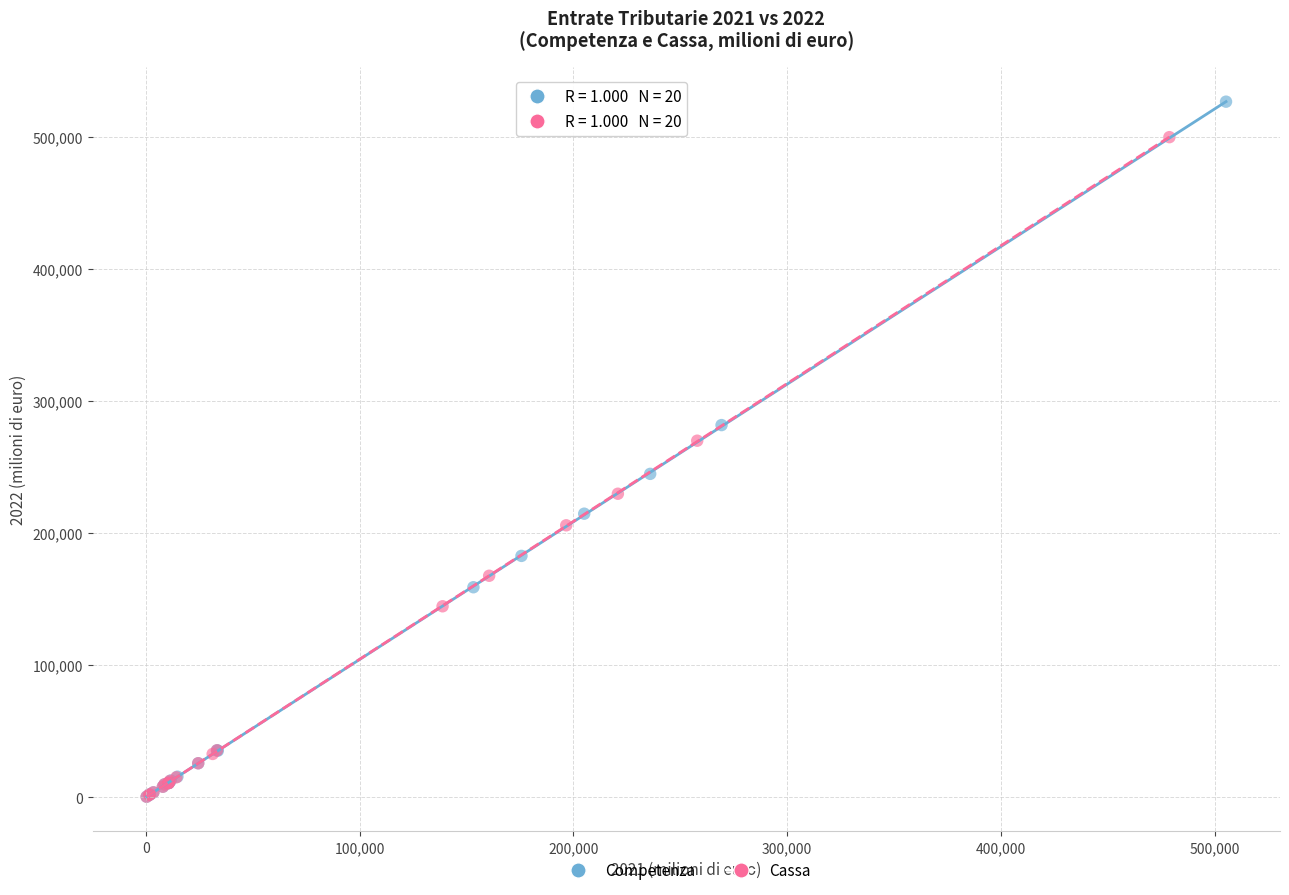

Which series has the widest spread of Y values?

Competenza